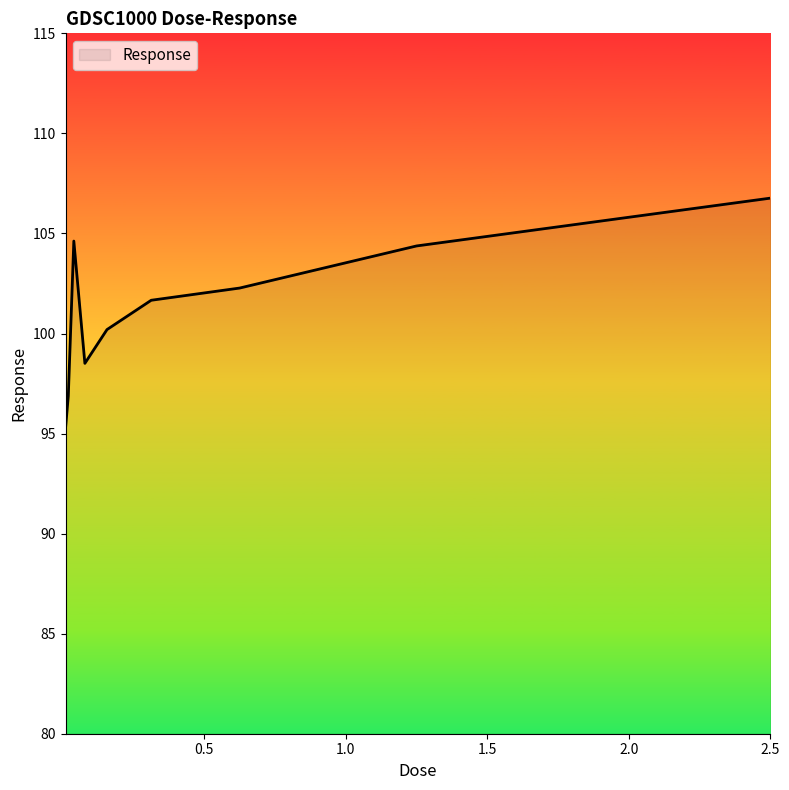

How many lines are shown in the chart?

1